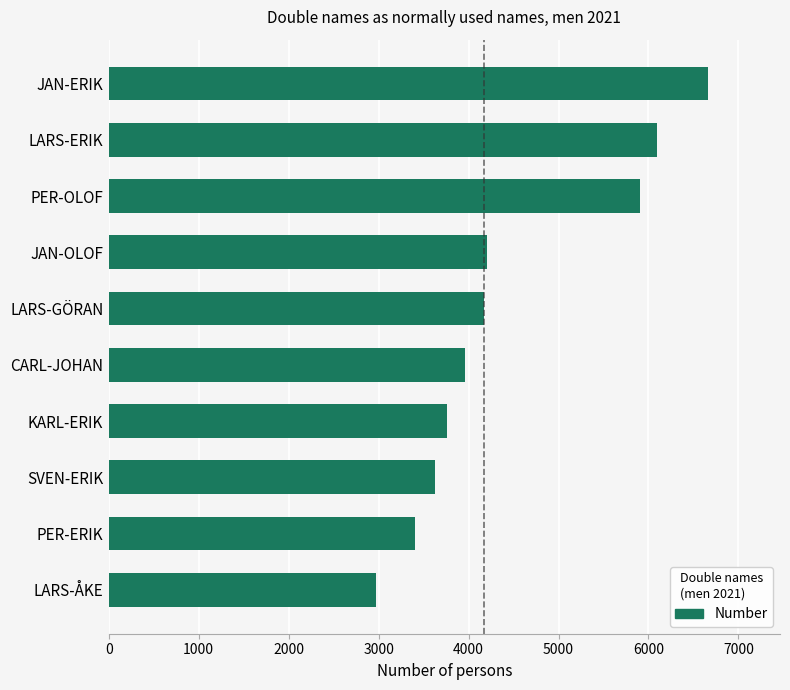

What is the value of the 5th bar from the top?

4174